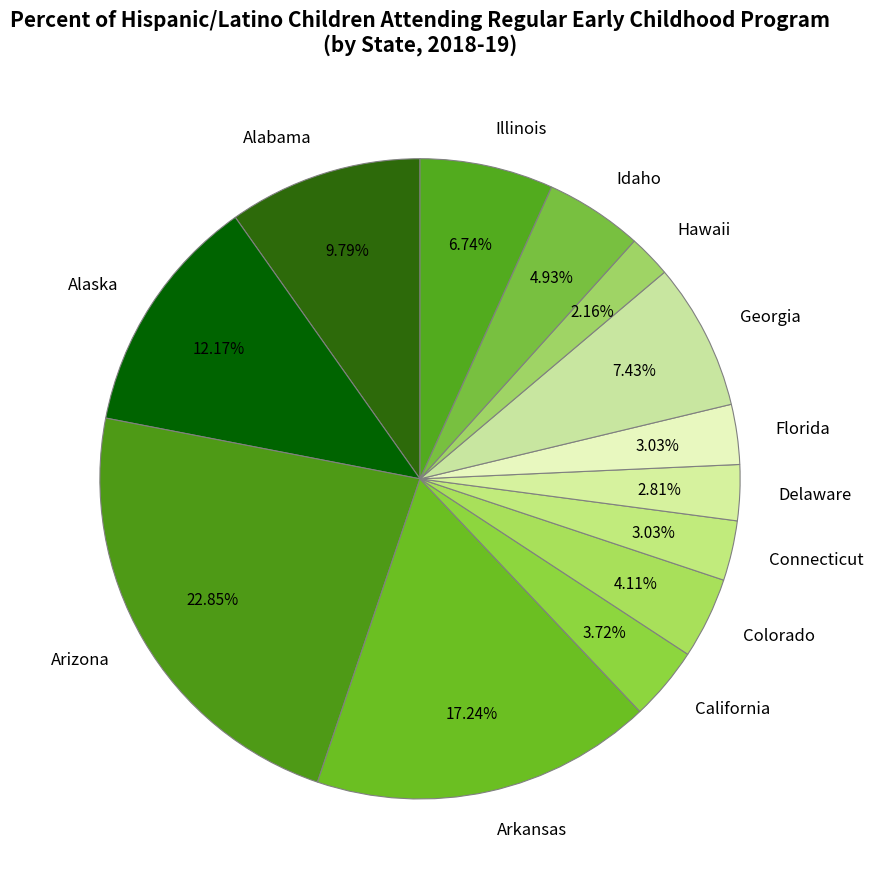

What is the ratio of the value at Arkansas to the value at Colorado?

4.2